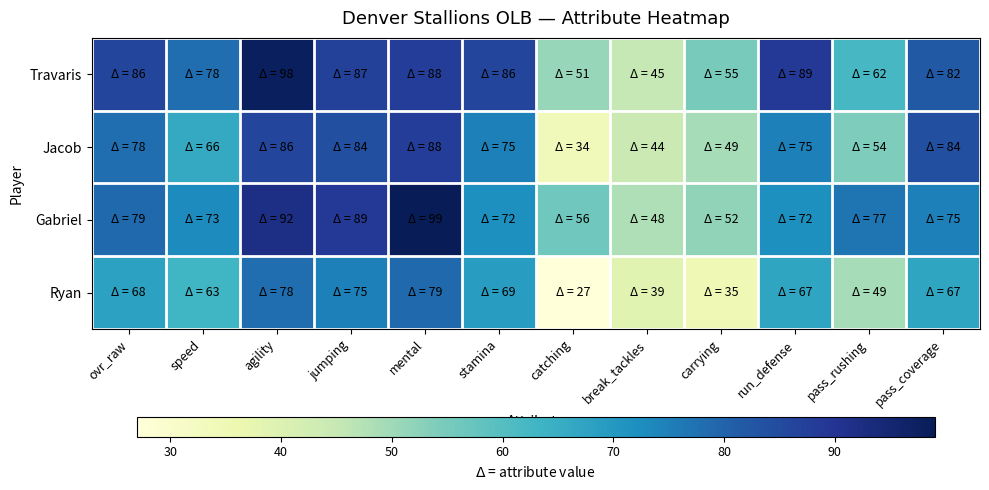

Rank the series at carrying from lowest to highest value.

Ryan, Jacob, Gabriel, Travaris